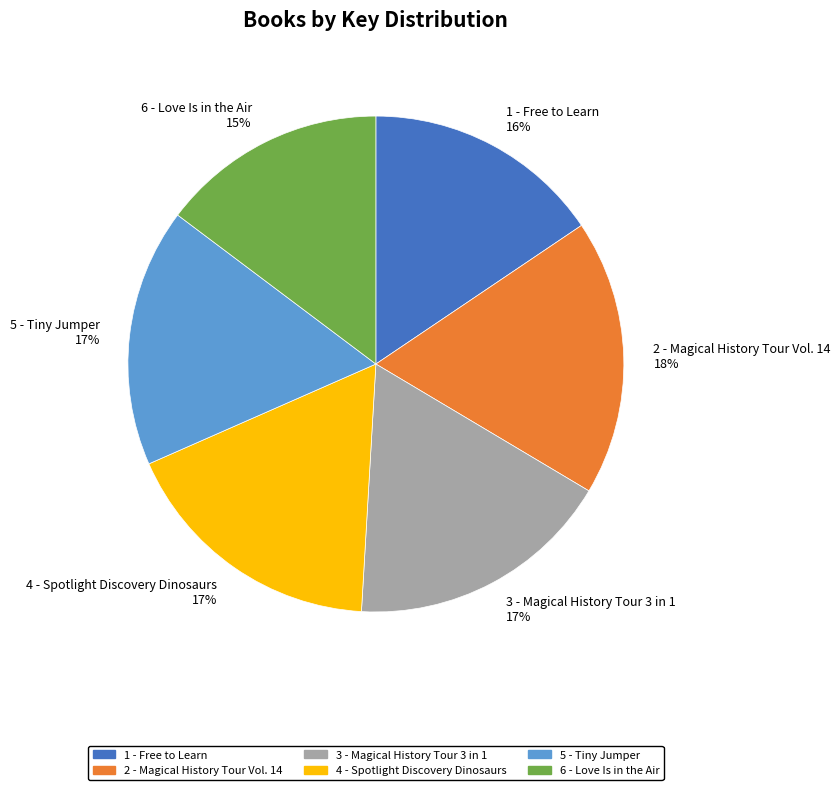

True or false: 1 - Free to Learn accounts for 28% of the total.

False